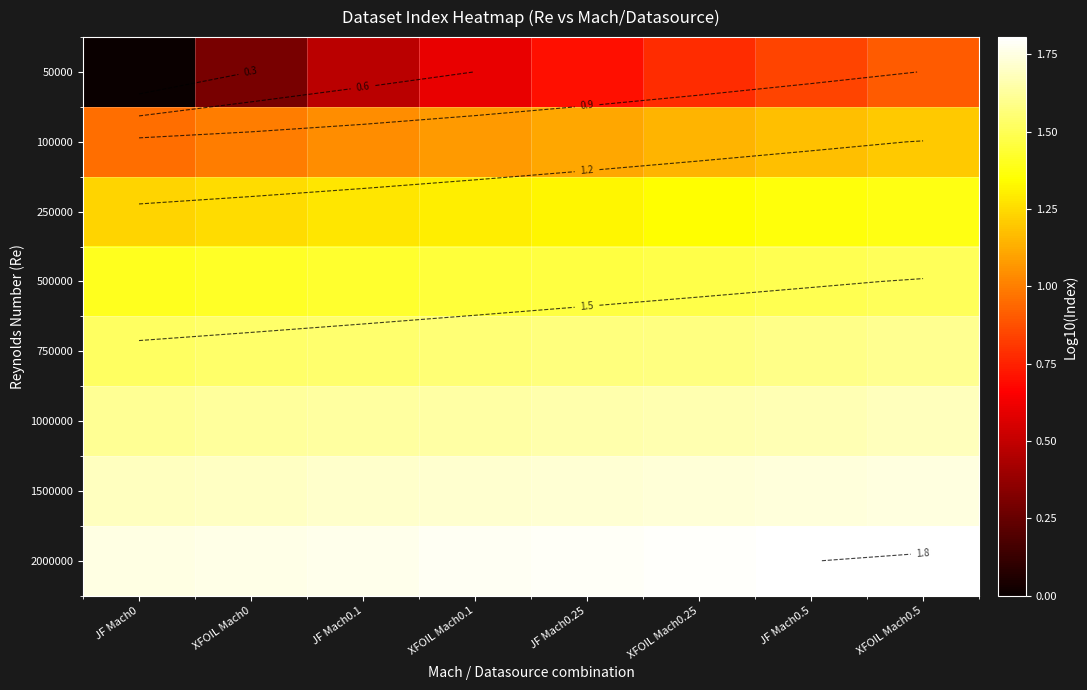

What is the total value across all series at XFOIL Mach0.5?

11.8